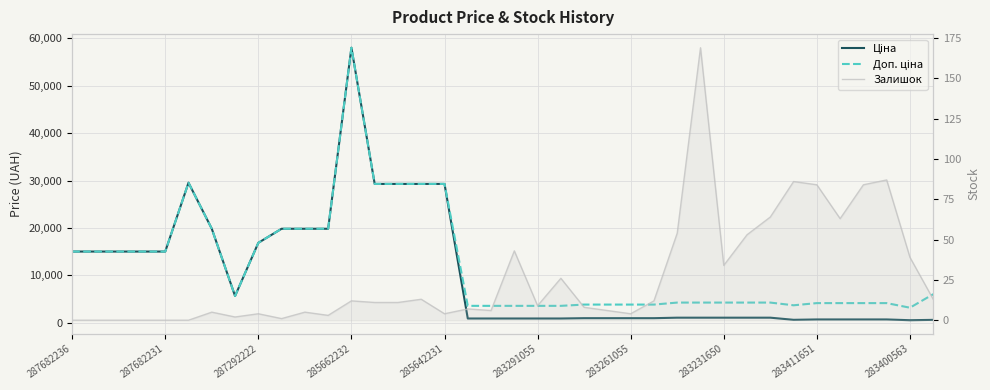

At how many categories does at least one series exceed 5535?

18